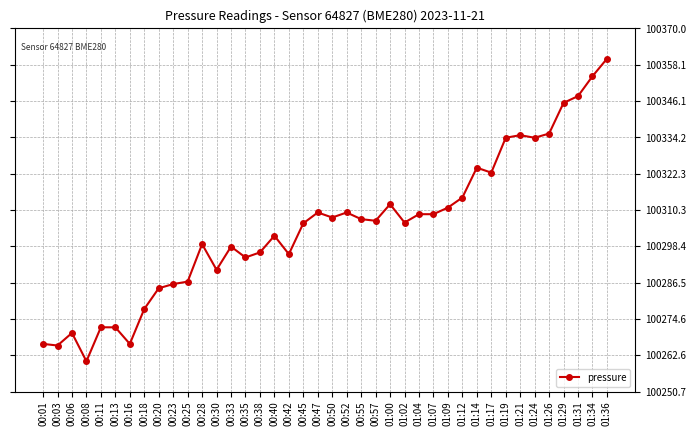

Count the number of data series in this chart.

1